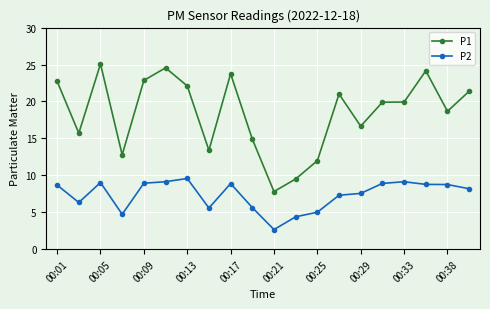

What is the difference between the second highest and second lowest values in the P2 series?

4.8